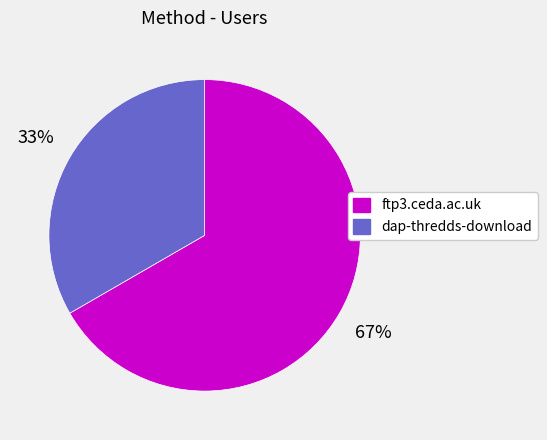

Rank the categories by value from lowest to highest.

dap-thredds-download, ftp3.ceda.ac.uk